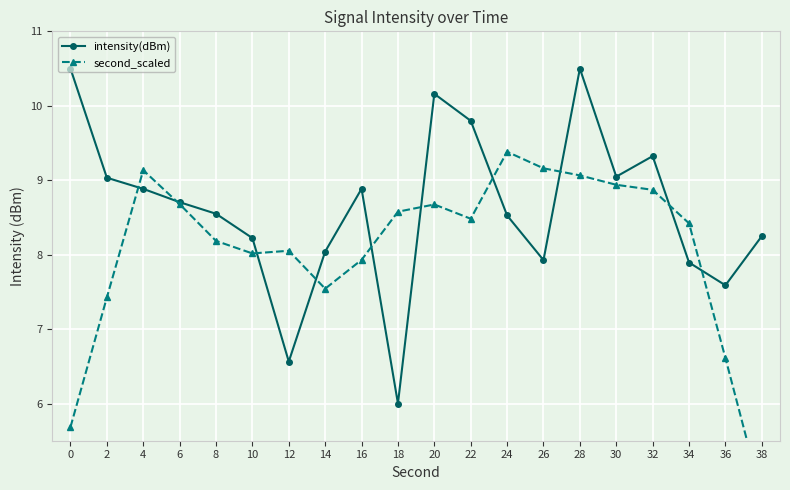

Count the number of data series in this chart.

2